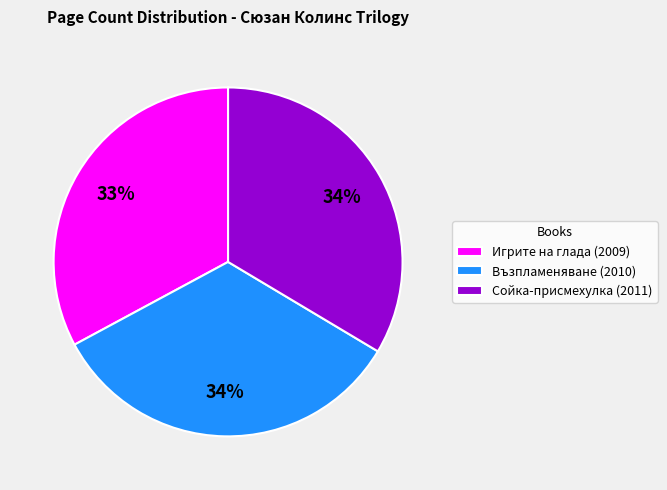

Is there any slice that represents more than half of the pie?

No